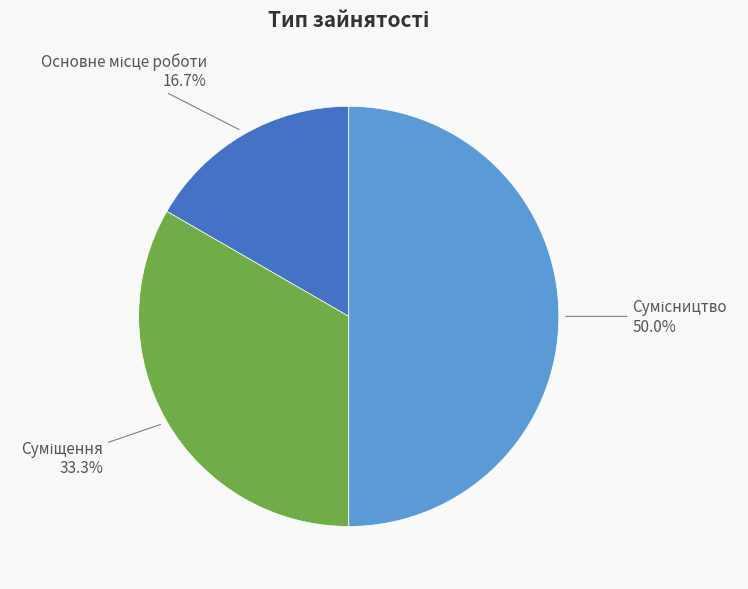

How many slices are in this pie chart?

3